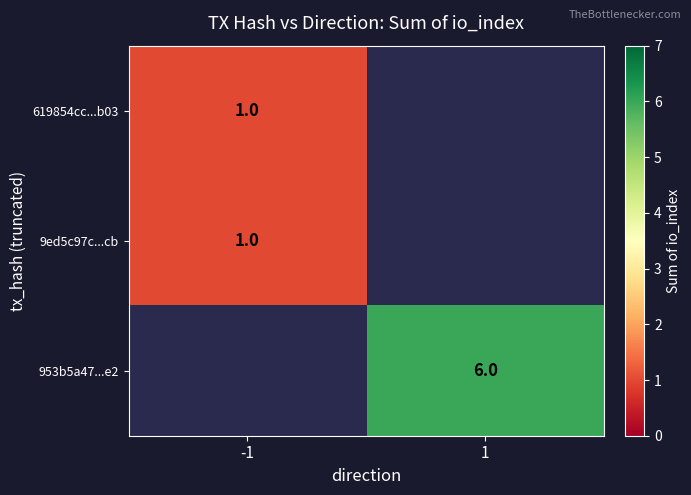

Is it true that 619854cc...b03 equals 1 at -1?

True